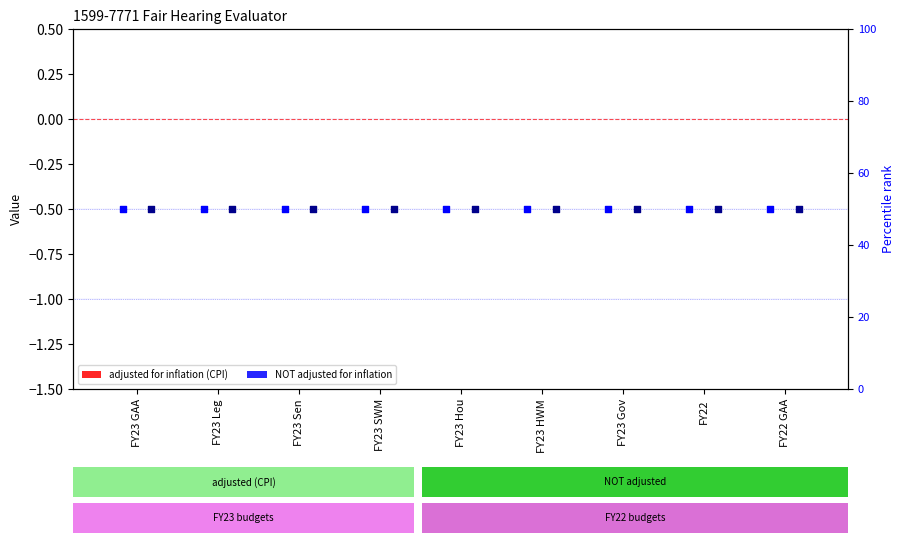

At how many categories does at least one series exceed 30?

9